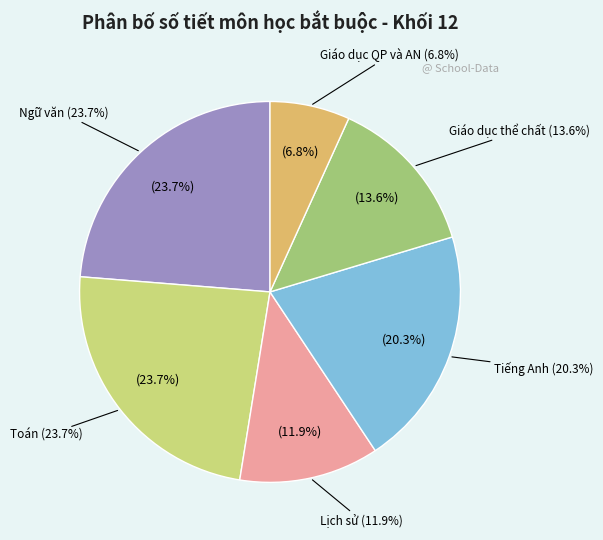

Which slice is the smallest?

Giáo dục QP và AN